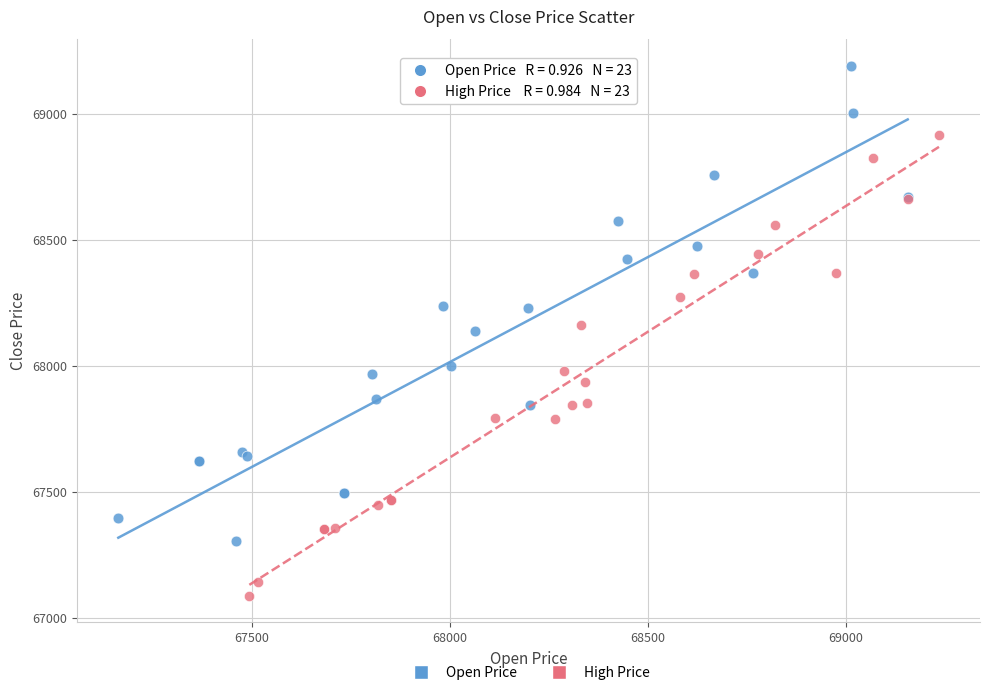

Which series reaches the maximum Y coordinate?

Open Price